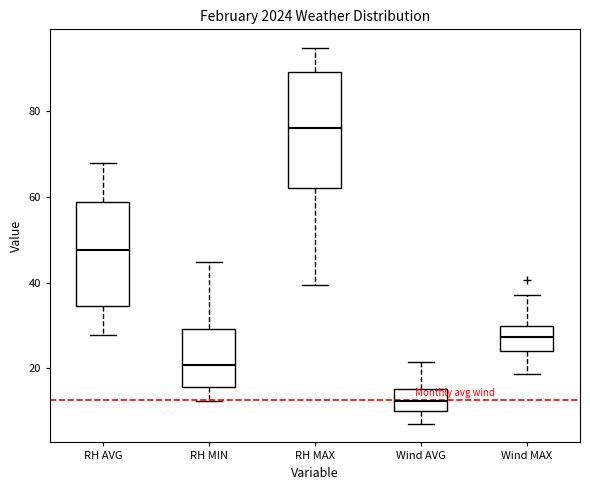

Which box has the highest median line?

RH MAX